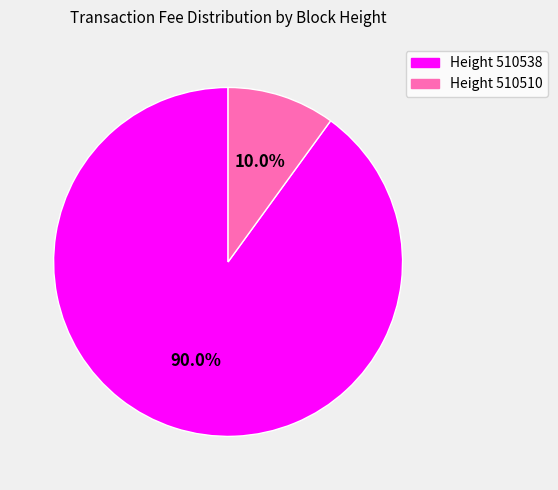

What is the total percentage of Height 510538 and Height 510510?

100.0%